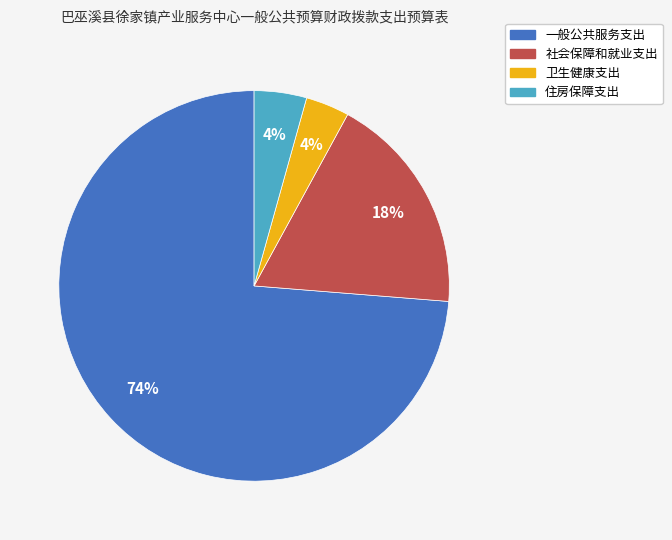

How many slices are in this pie chart?

4